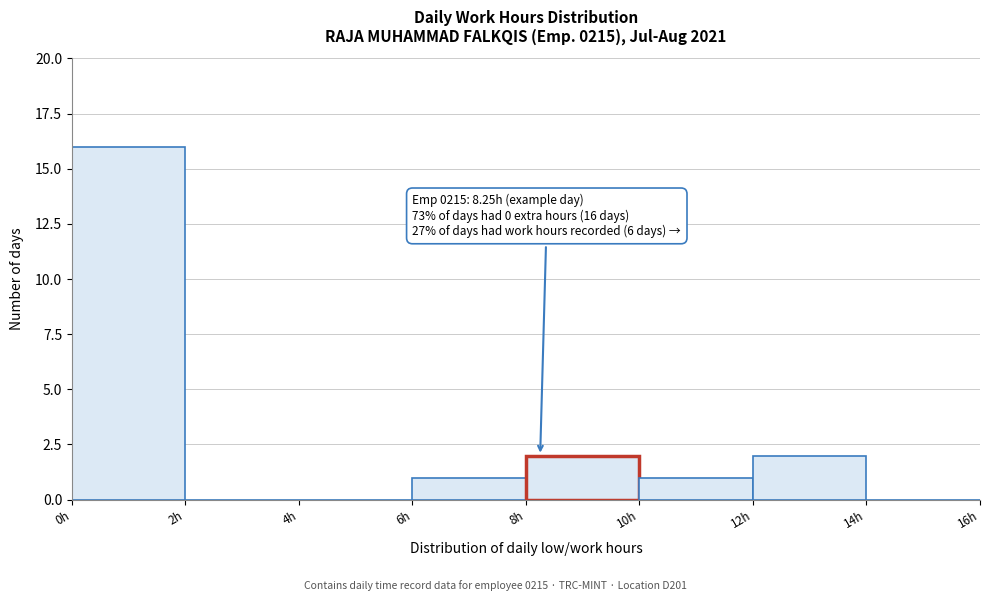

Which range on the x-axis has the tallest bar?

0 to 2